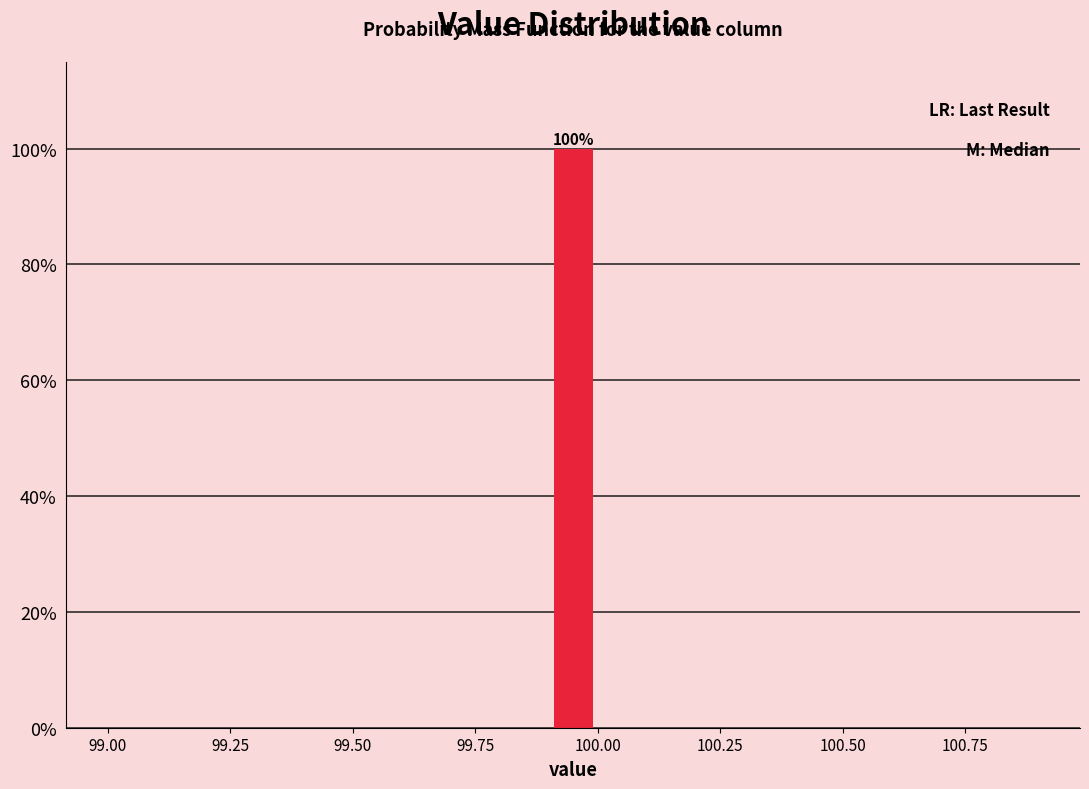

Around what value on the x-axis is the tallest bar? Give the approximate position of its centre, as read against the axis.

99.95